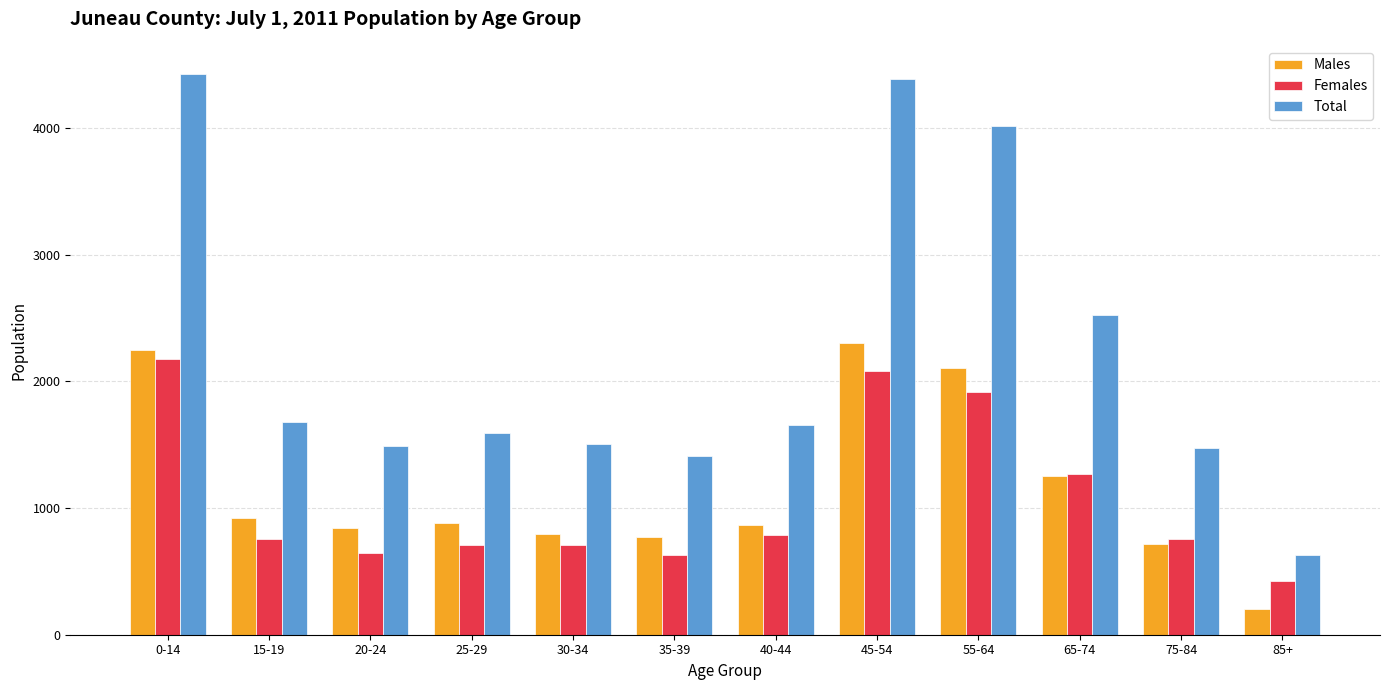

Which series has the largest total across all categories?

Total